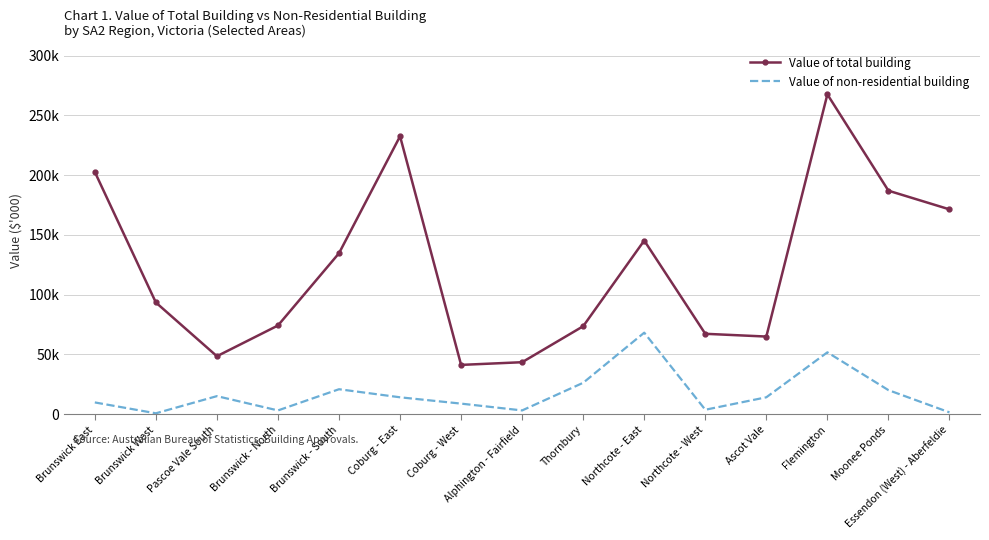

What are all the series names shown in the legend?

Value of total building, Value of non-residential building